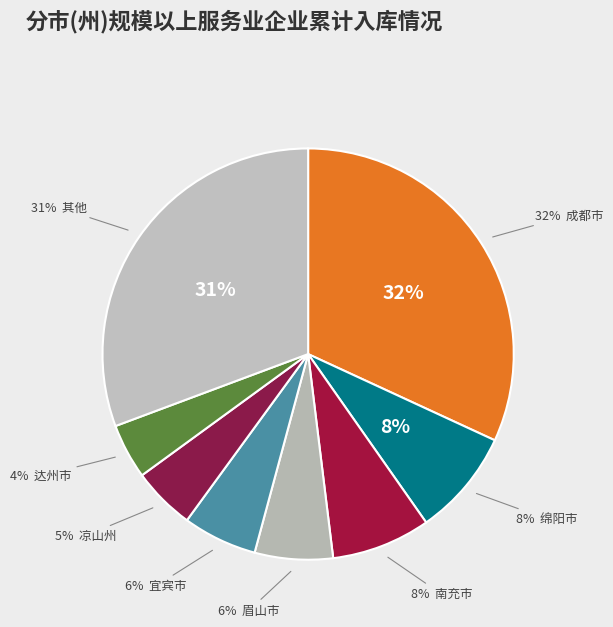

The 成都市 slice represents 19% of the pie. True or false?

False